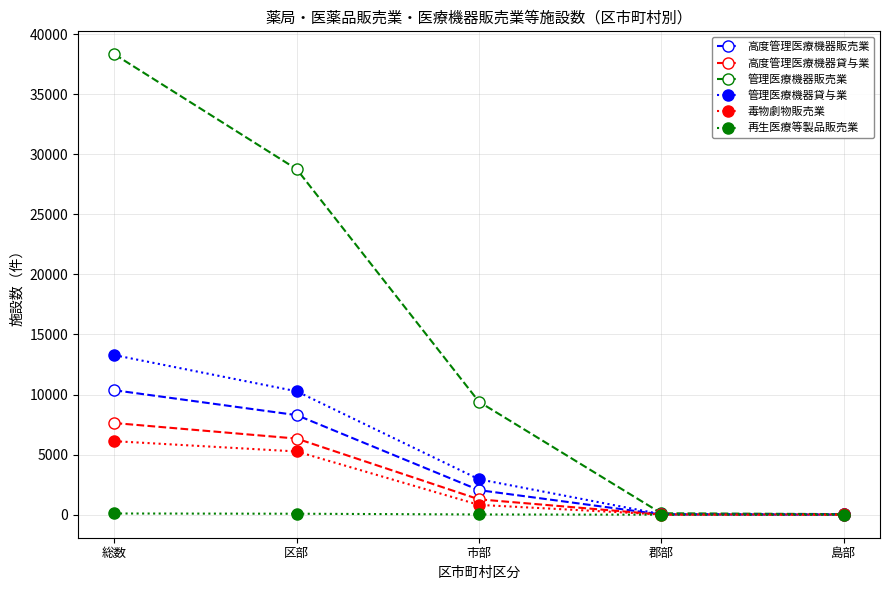

Which series has the largest total across all categories?

管理医療機器販売業